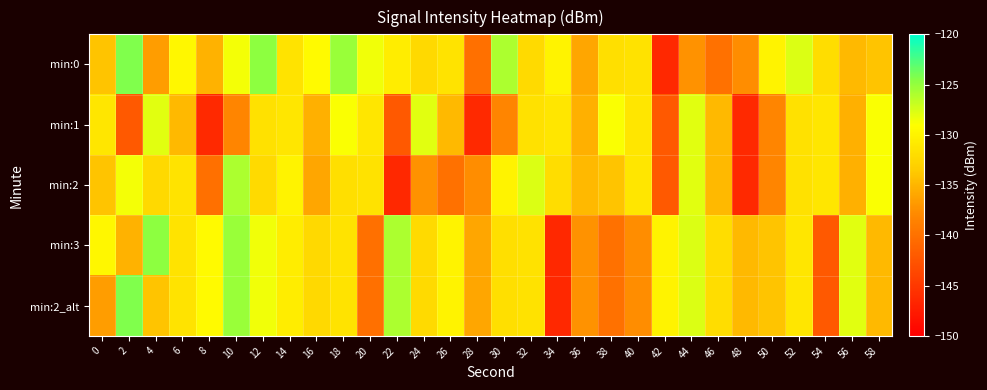

At which category does the chart reach its peak across all series?

2